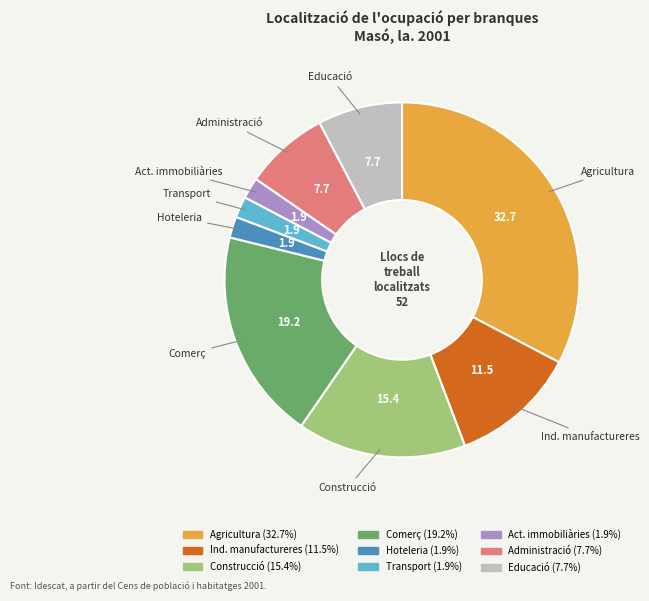

Is there a majority slice in this chart?

No